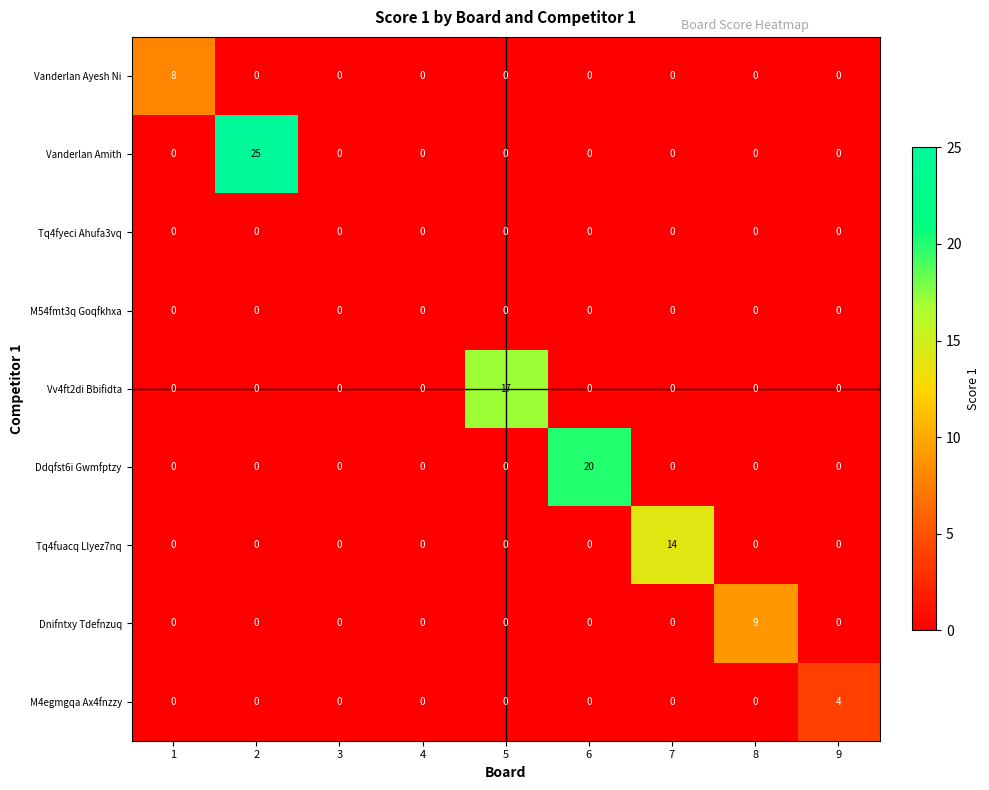

Which series has the widest spread of values?

Vanderlan Amith